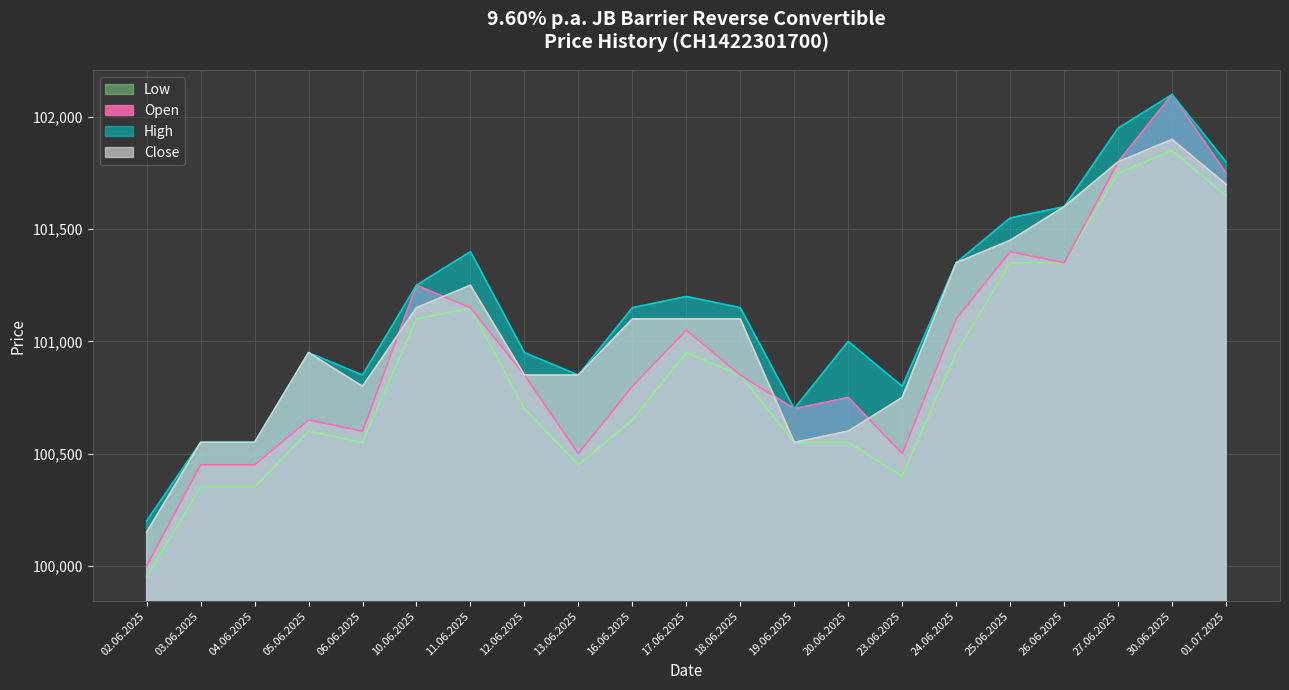

Read the High value at 16.06.2025.

101150